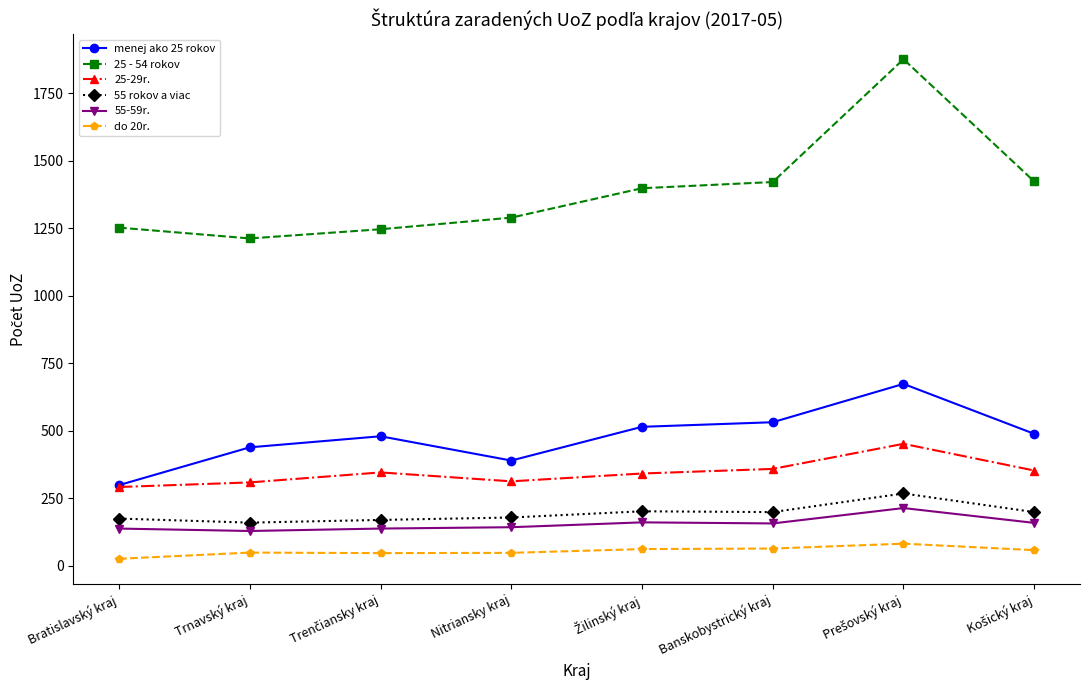

Is this an area chart (filled region under the line)?

No